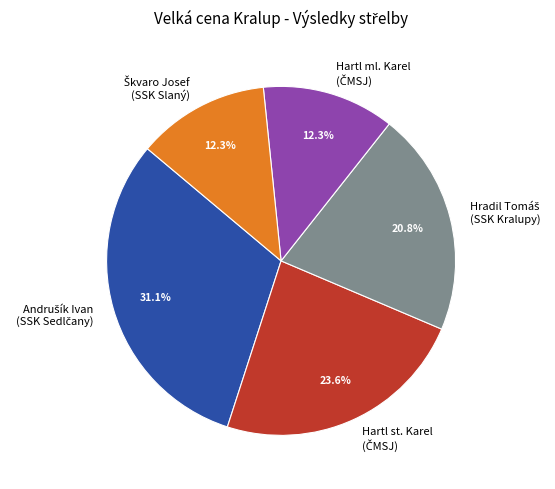

Is there any slice that represents more than half of the pie?

No